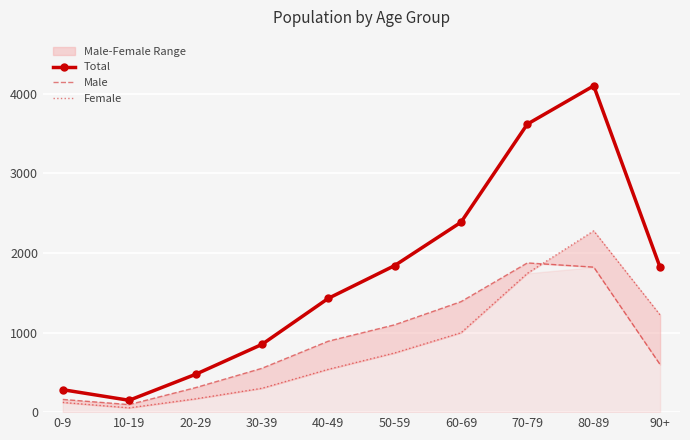

The Female series shows 122 at 0-9. True or false?

True